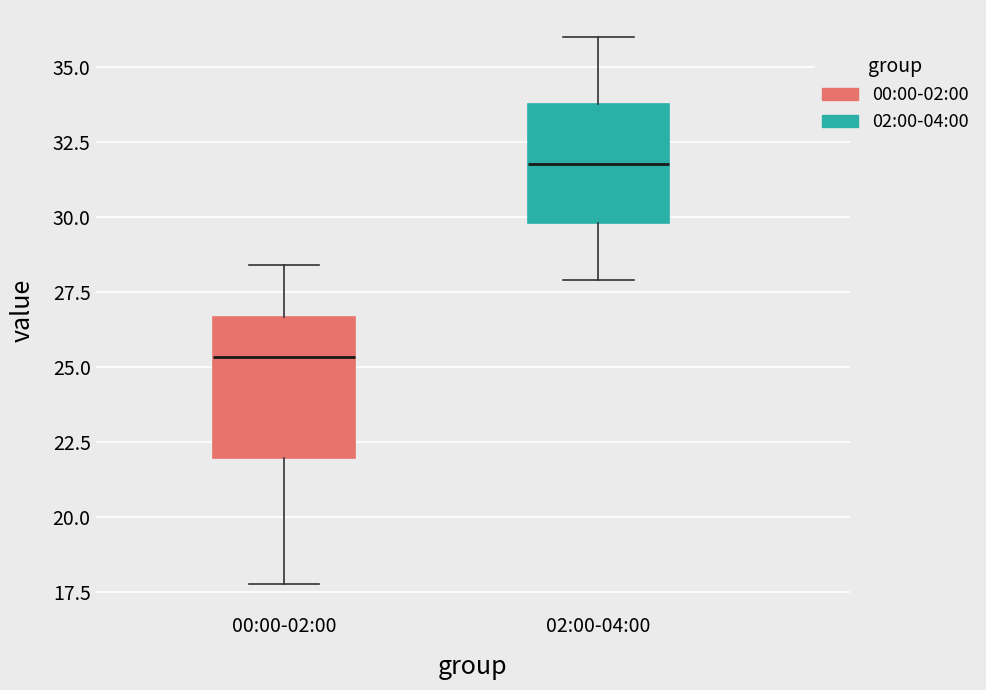

Which box has the lowest median line?

00:00-02:00